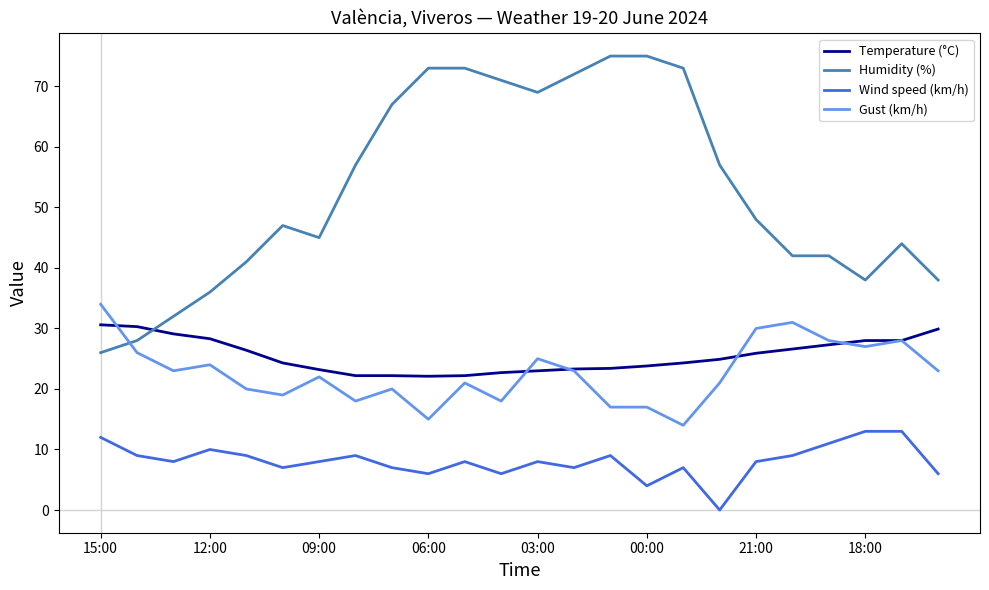

What is the maximum value shown in the chart?

75.0